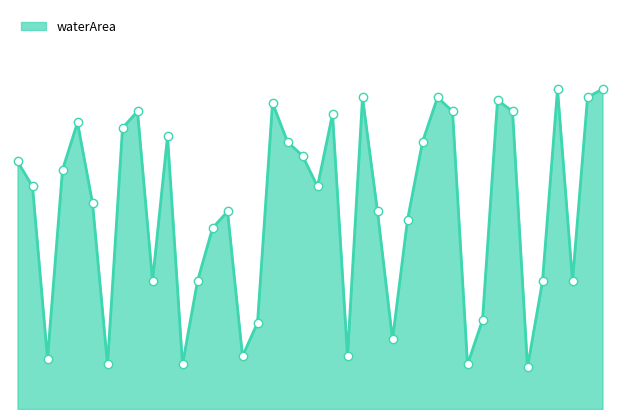

Where is the first local maximum?

1995_01